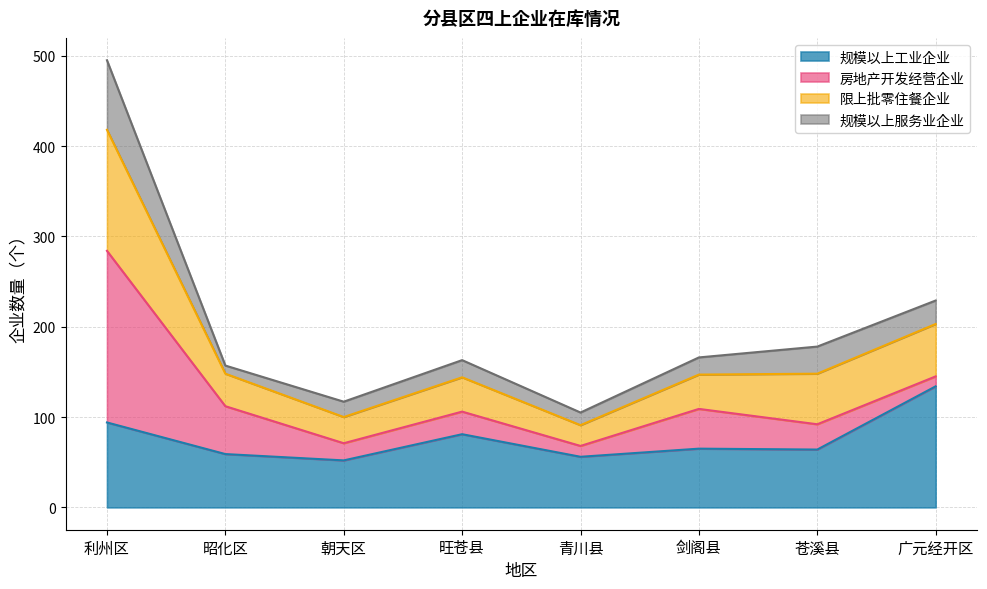

Which category has the highest value in the 规模以上工业企业 series?

广元经开区